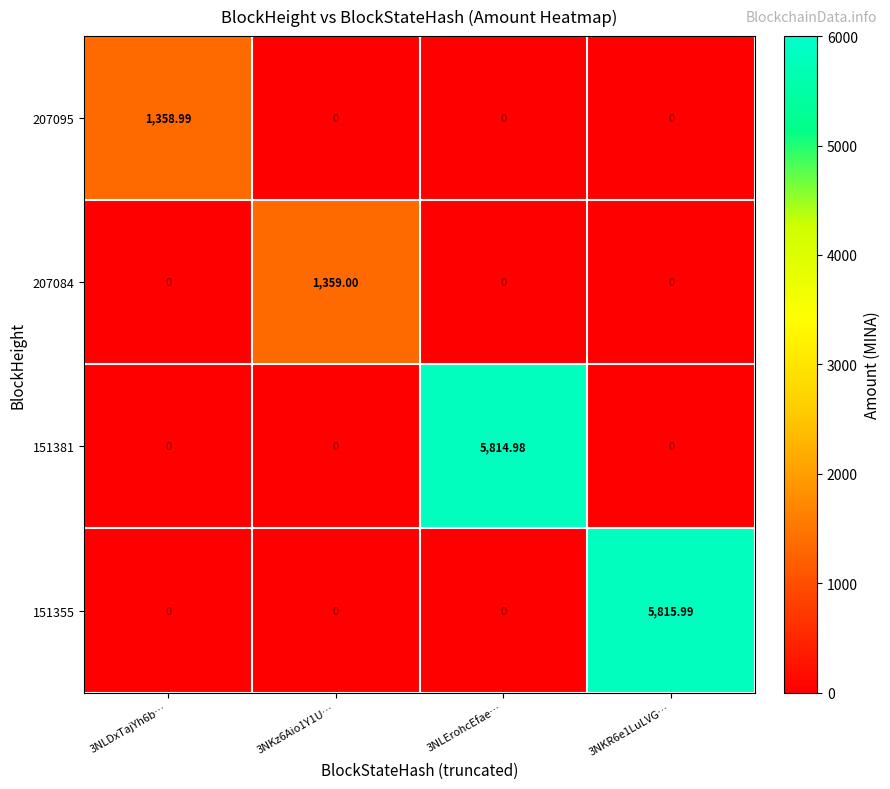

At which category does the chart reach its peak across all series?

3NKR6e1LuLVG…